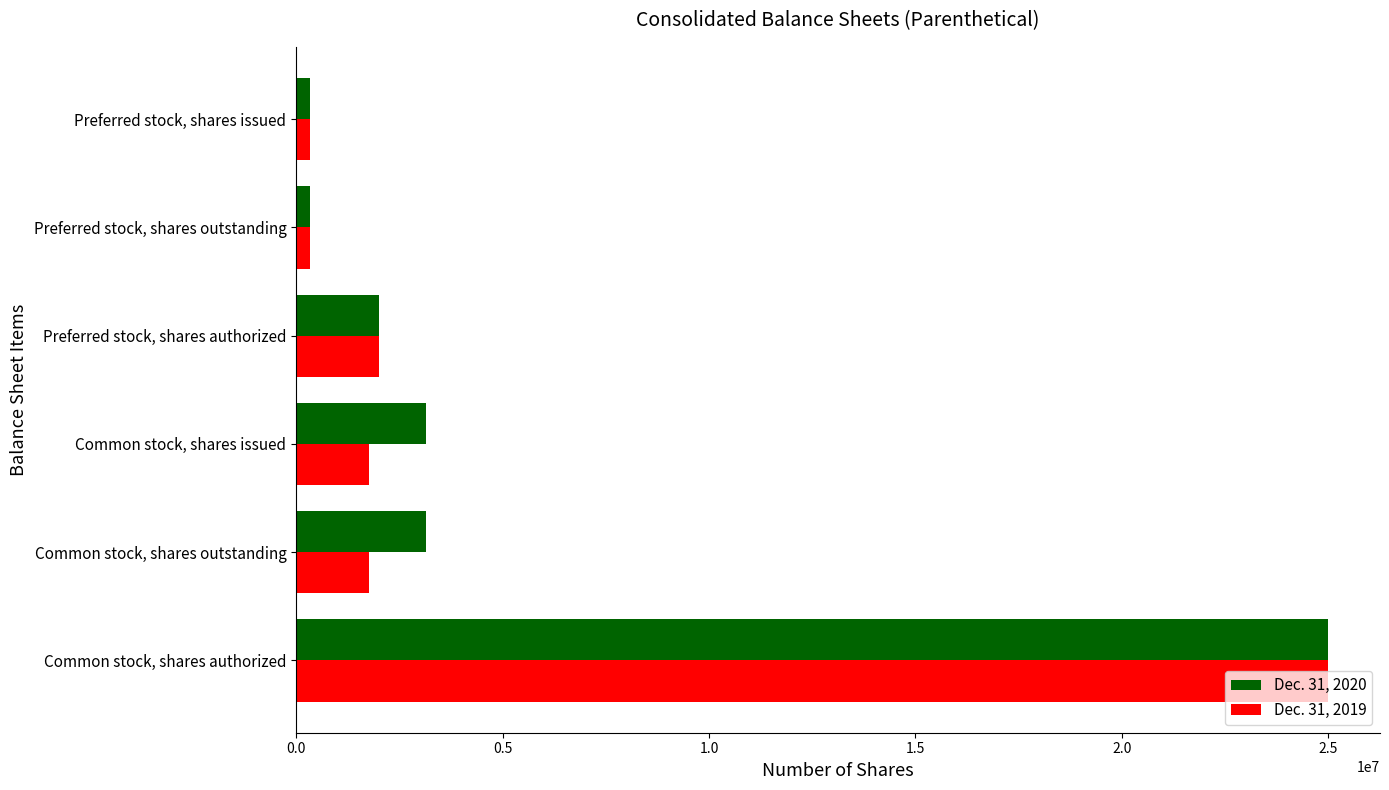

True or false: Dec. 31, 2020 has a value of 1695785 at Common stock, shares outstanding.

False